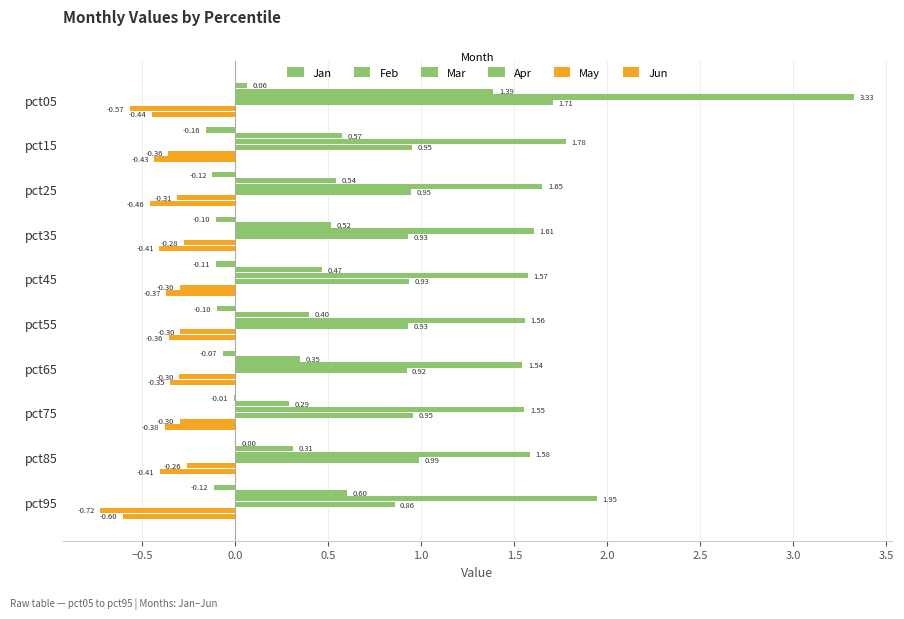

What is the average value of the Apr series?

1.0